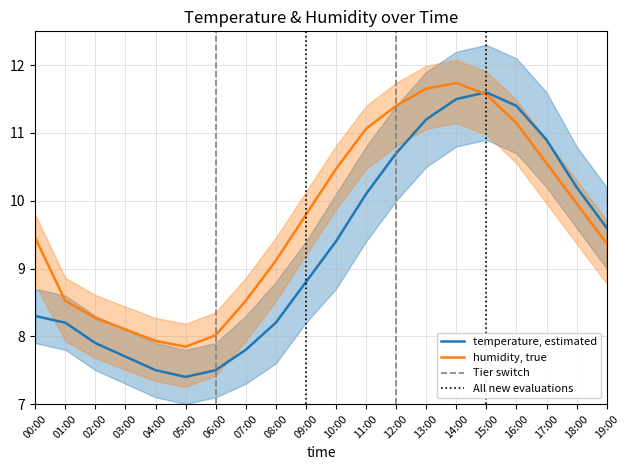

After their last crossing, which series has the higher values: humidity, true or temperature, estimated?

temperature, estimated